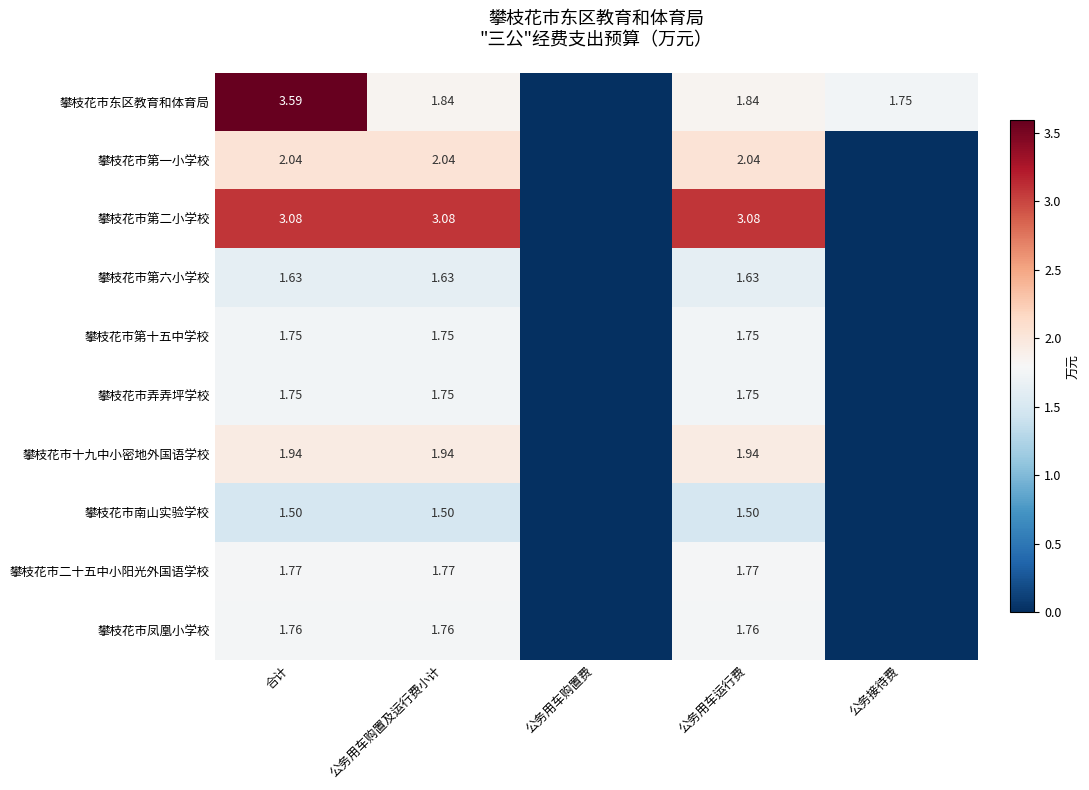

Between 合计 and 公务用车运行费, which series saw the biggest shift?

攀枝花市东区教育和体育局